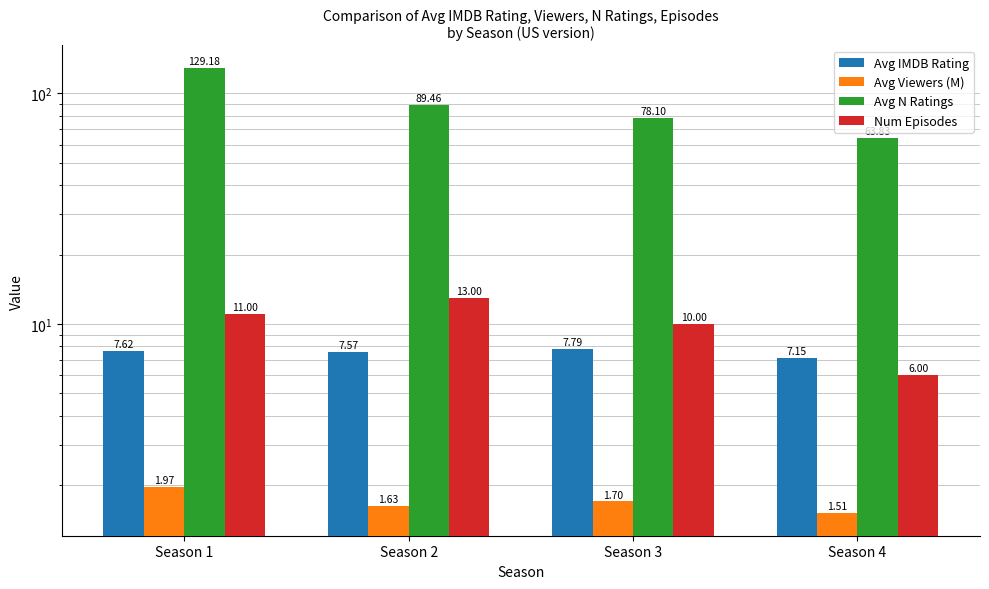

Which series has the largest range (max minus min)?

Avg N Ratings